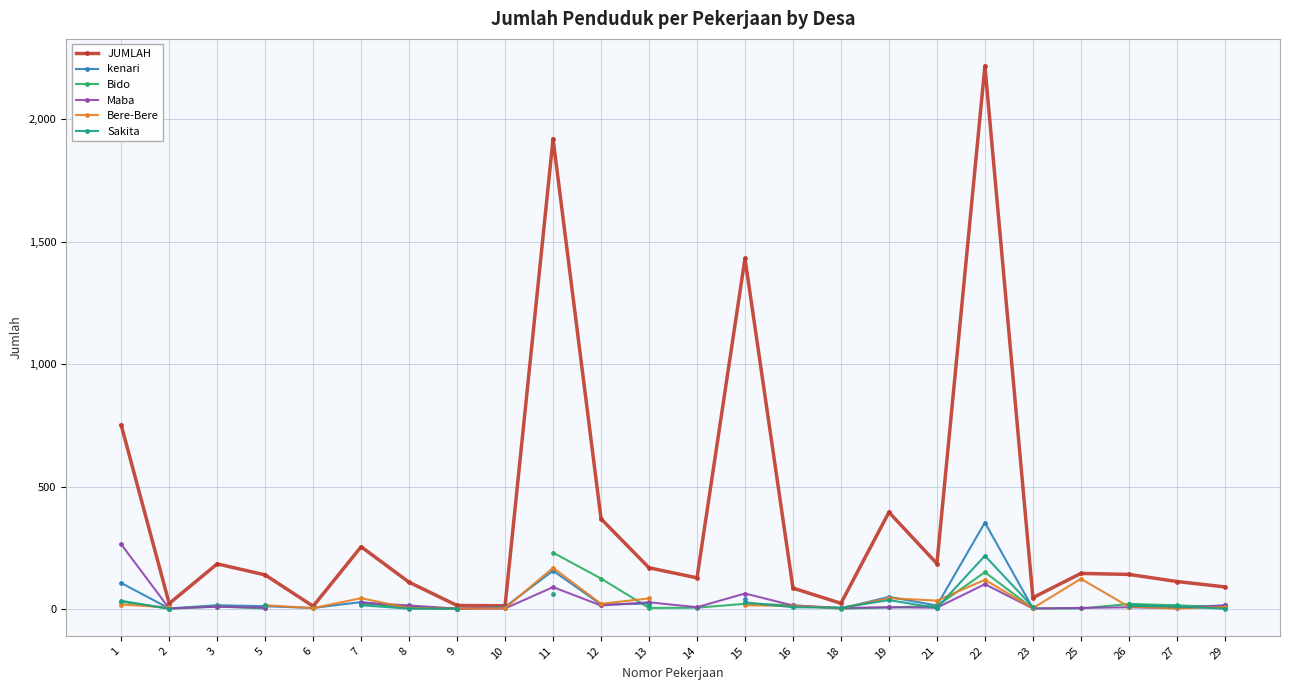

At how many categories does at least one series exceed 533?

4